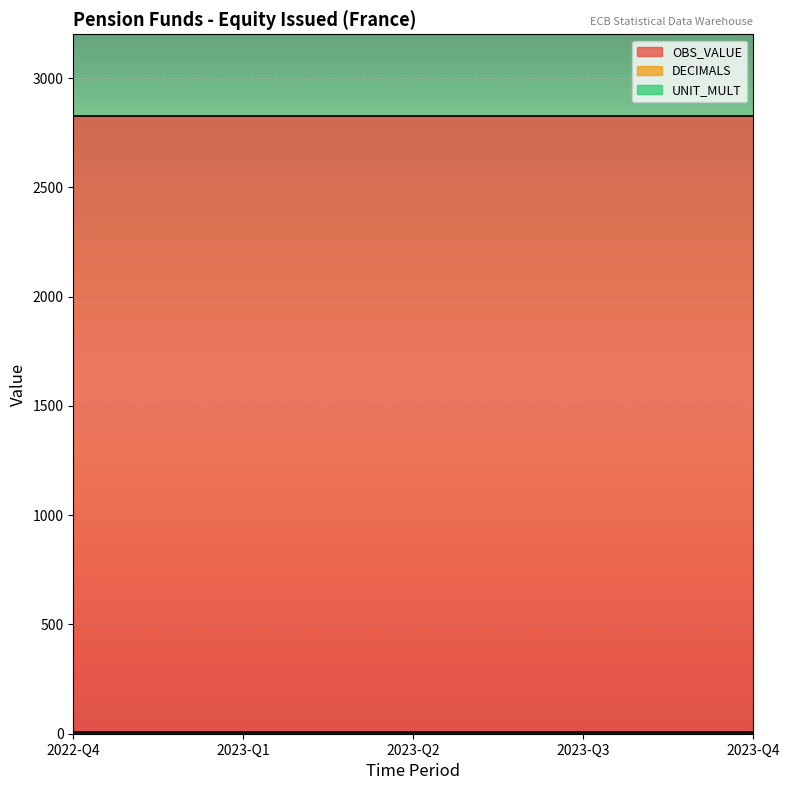

Is it true that UNIT_MULT equals 6 at 2023-Q4?

True